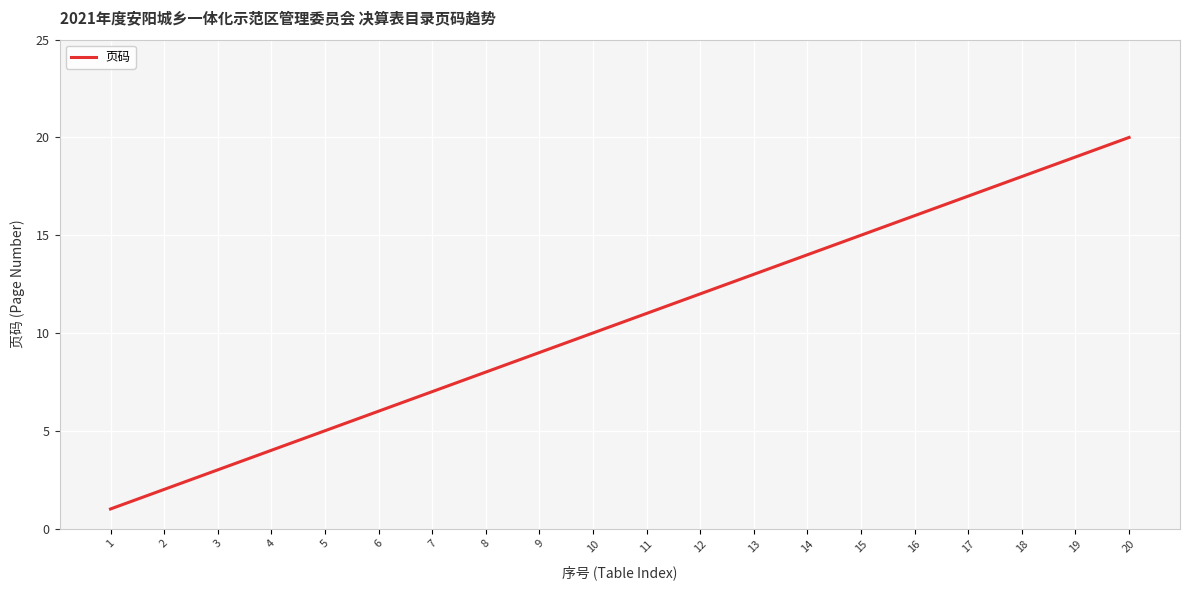

Reading left to right, transcribe all the data shown in this chart.

1=1	2=2	3=3	4=4	5=5	6=6	7=7	8=8	9=9	10=10	11=11	12=12	13=13	14=14	15=15	16=16	17=17	18=18	19=19	20=20